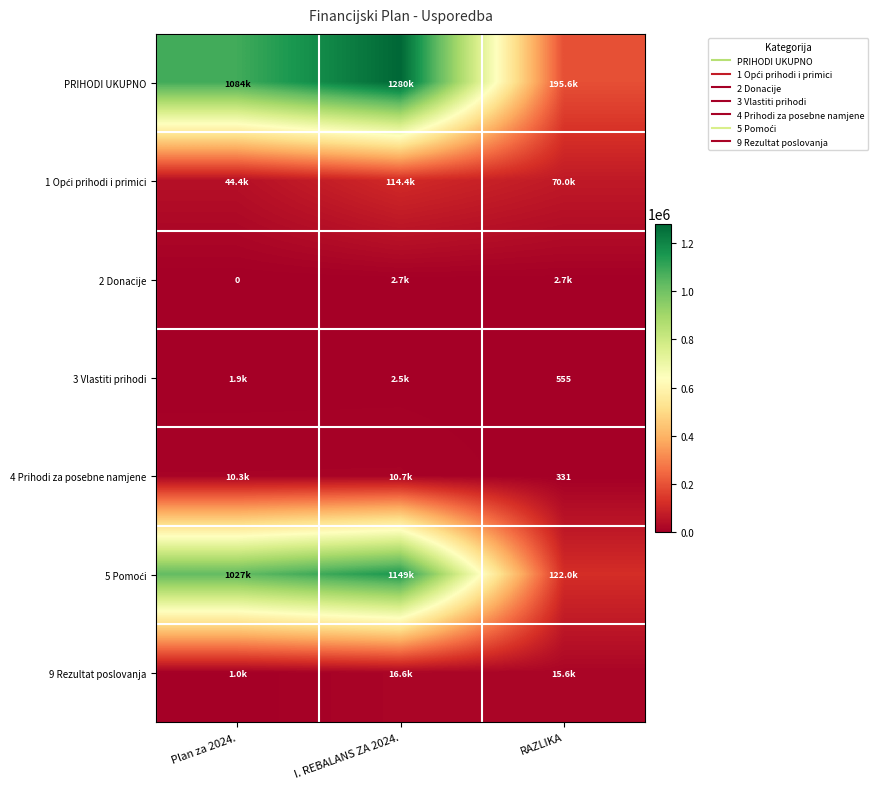

At which category is the sum across all series the highest?

I. REBALANS ZA 2024.